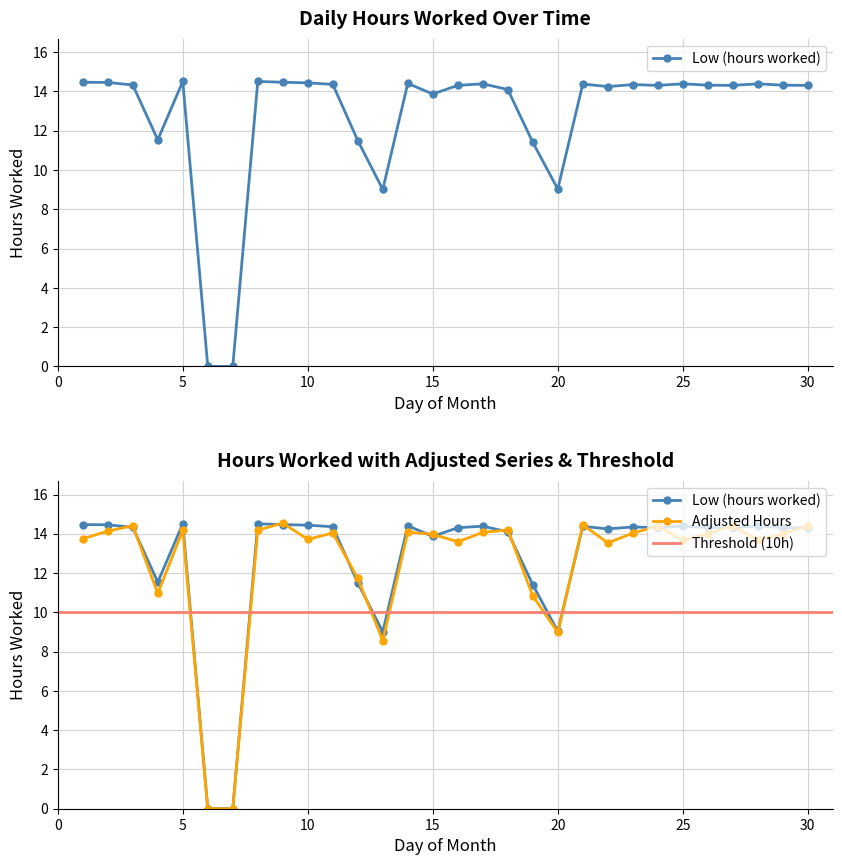

What is the sum of the values at 22 and 15?

28.1